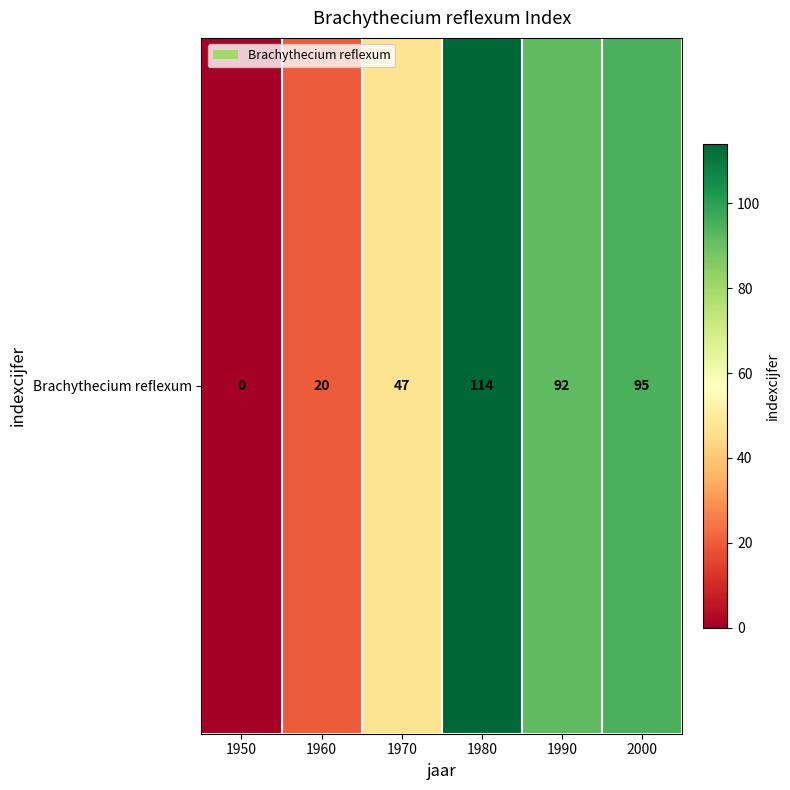

List the labels in order of value, largest first.

1980, 2000, 1990, 1970, 1960, 1950